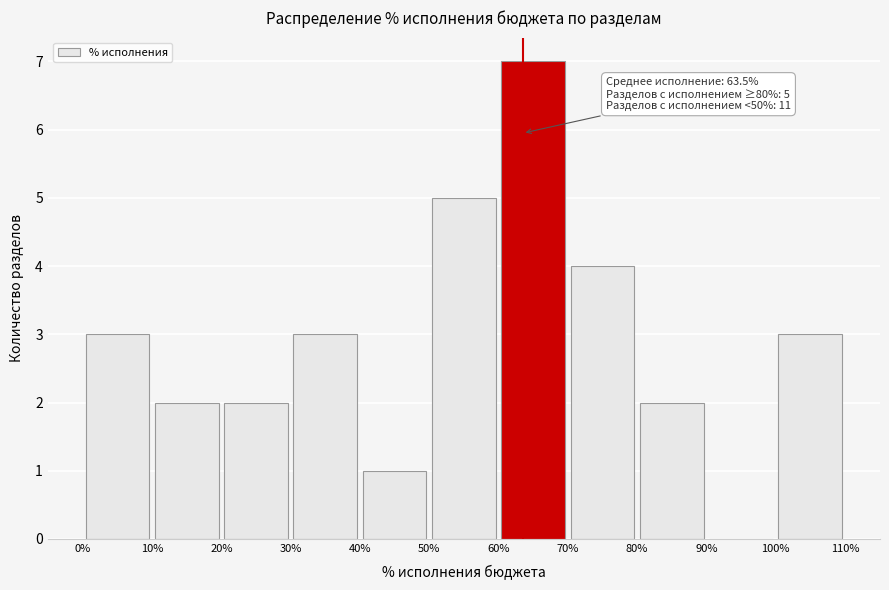

Which range on the x-axis has the tallest bar?

60% to 70%